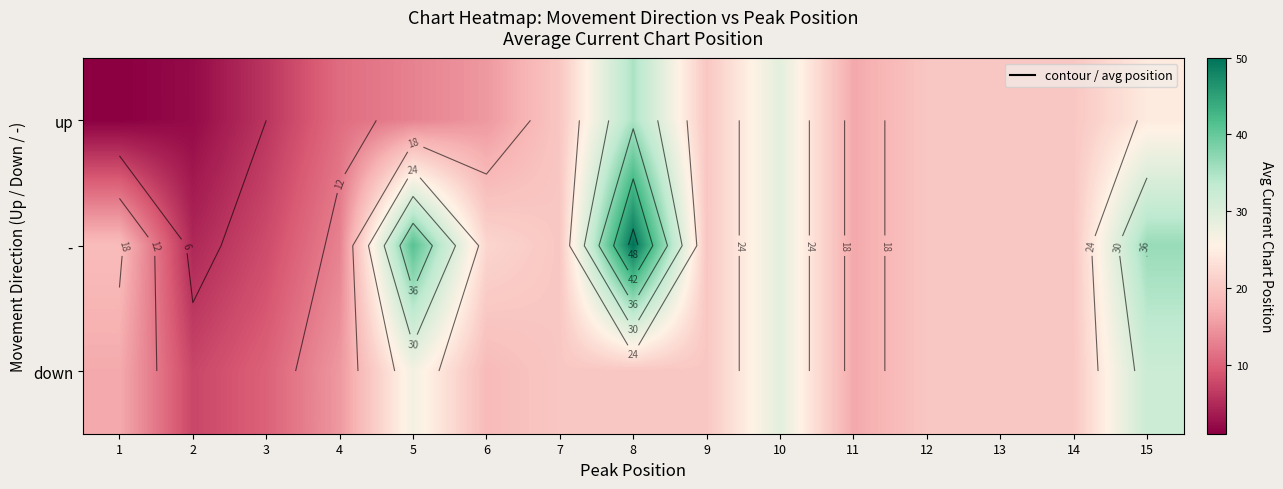

Is it true that - equals 22.0 at 6?

True